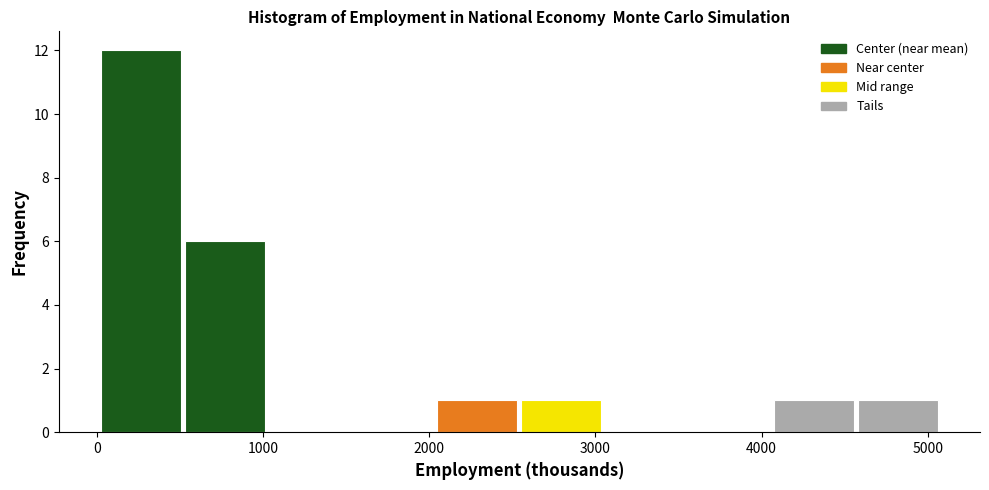

How tall is the bar that spans 4600 to 5100 on the x-axis? Neither the bar edges nor the heights are printed on the chart, so give them approximately, as read against the axes.

1